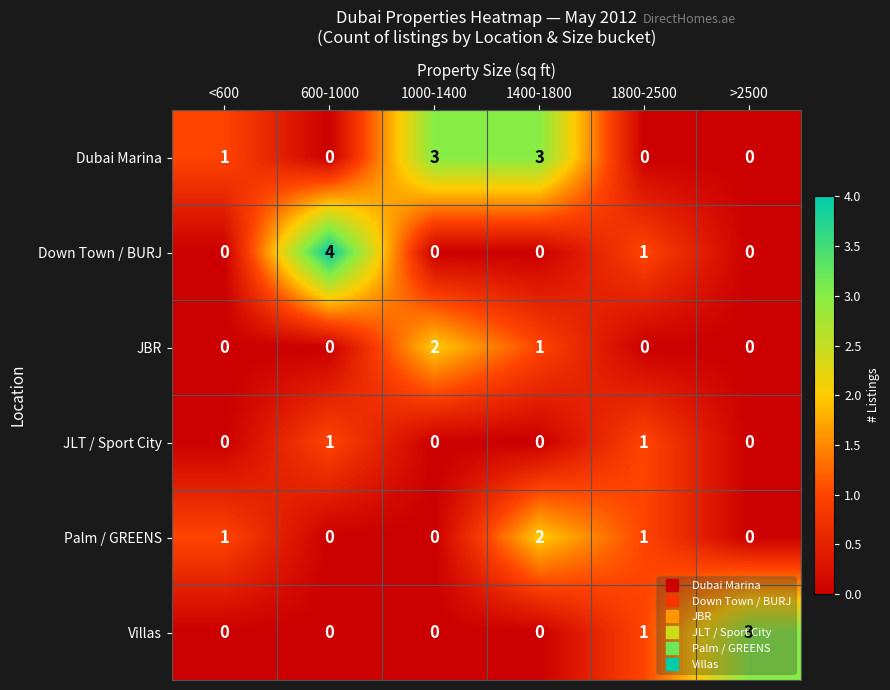

Which series has the largest total across all categories?

Dubai Marina